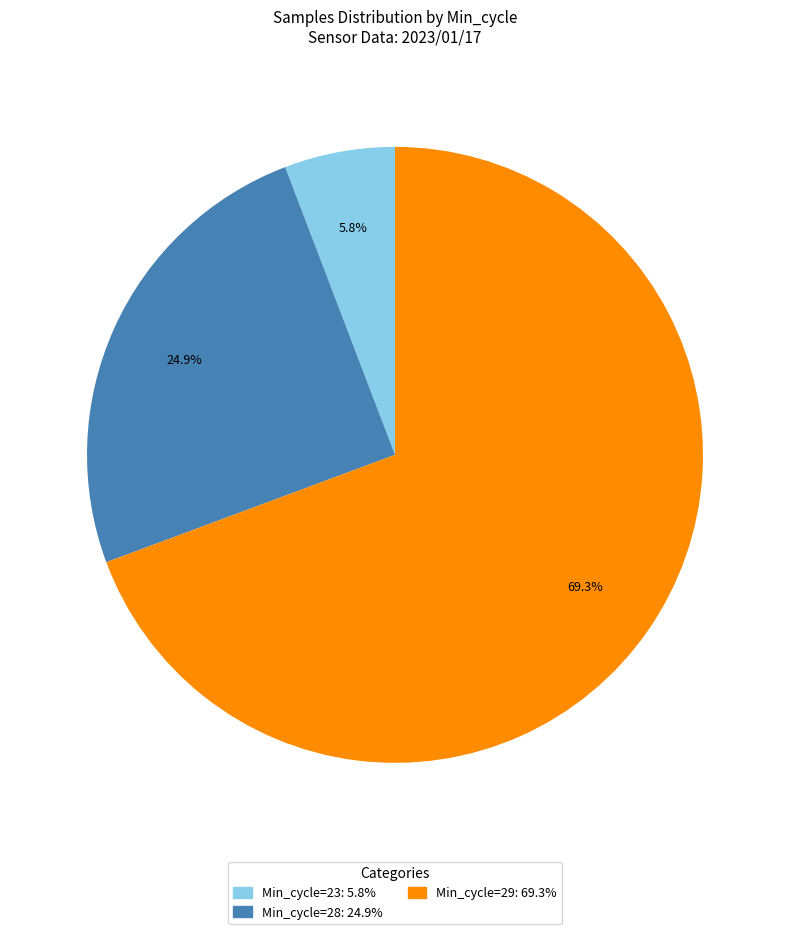

Count the number of slices in the pie.

3